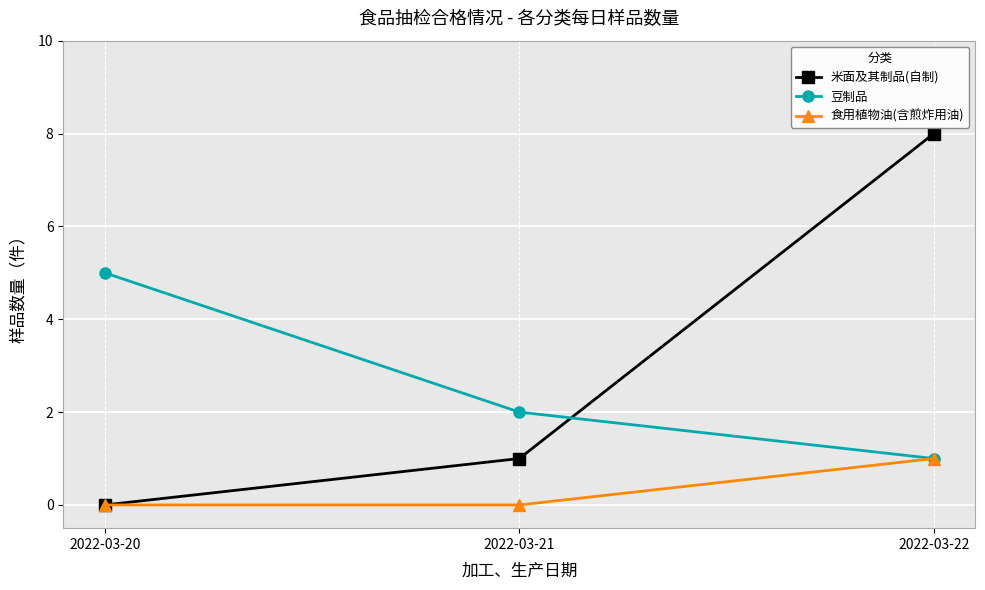

Reading left to right, extract all data points from this chart.

米面及其制品(自制): 0	1	8
豆制品: 5	2	1
食用植物油(含煎炸用油): 0	0	1